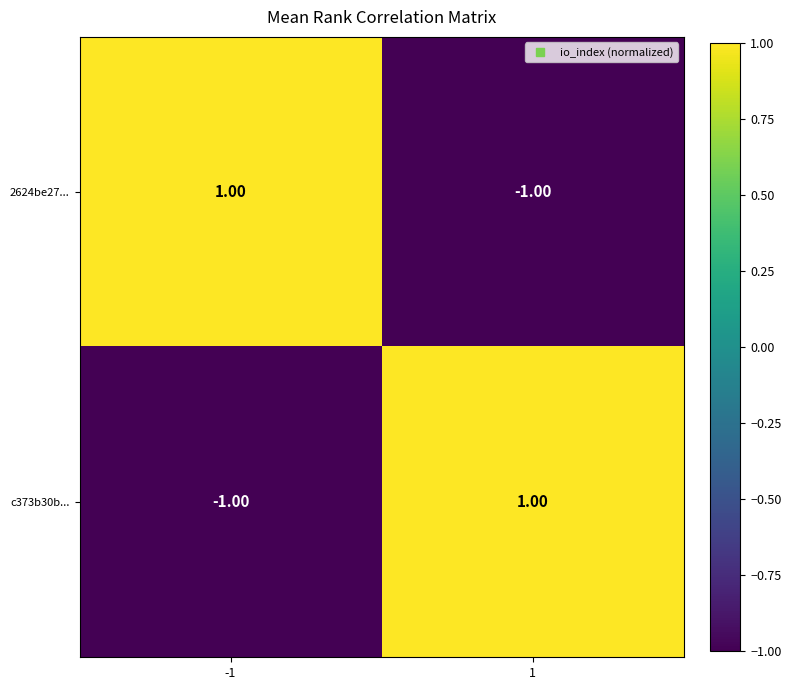

Rank the categories by c373b30b... value from lowest to highest.

-1, 1